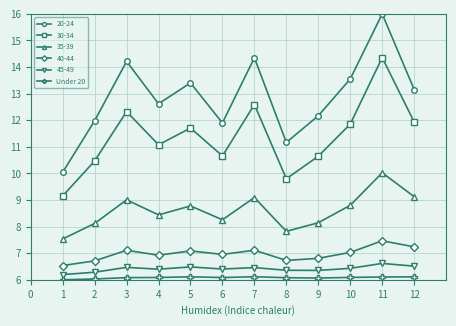

Is it true that 35-39 equals 9.1 at 7?

True